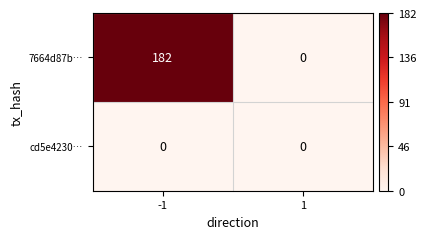

Which series has the largest total across all categories?

7664d87b…